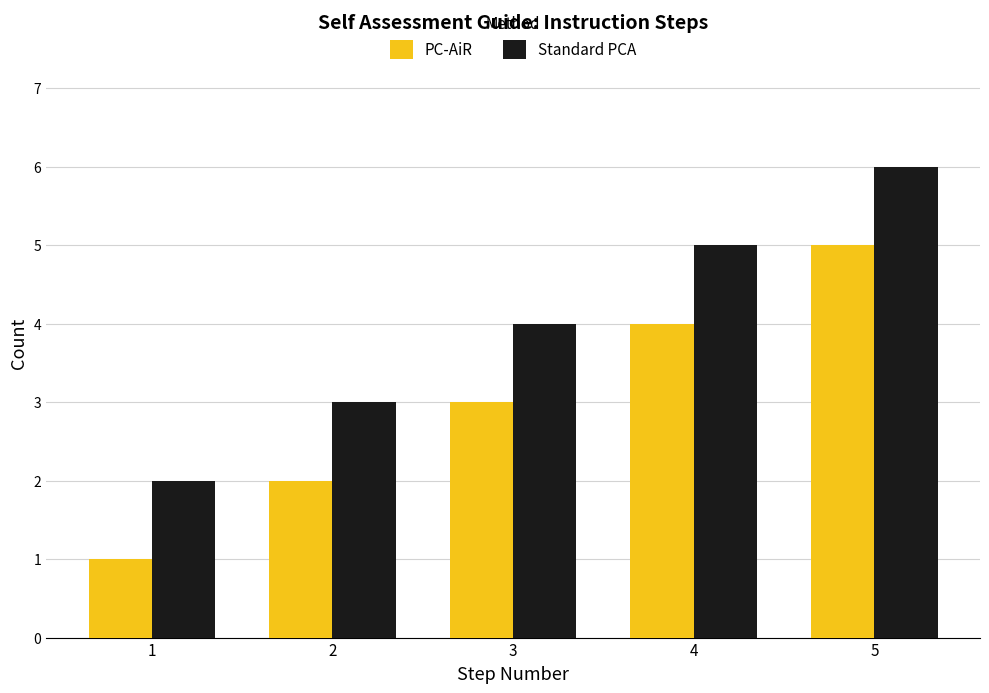

What is the average value of the Standard PCA series?

4